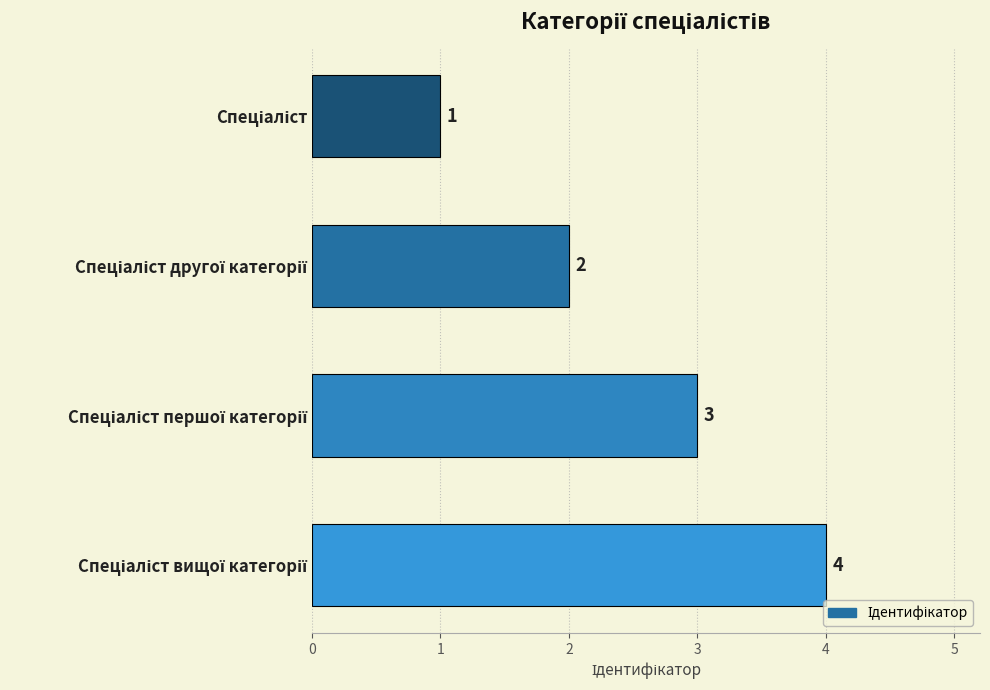

Count the values in the range 2 to 4.

3